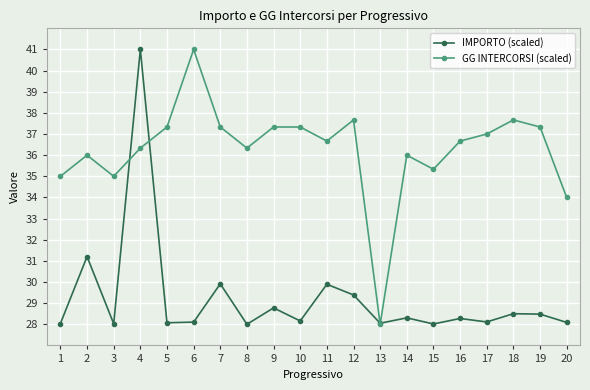

What is the smallest value displayed?

28.0